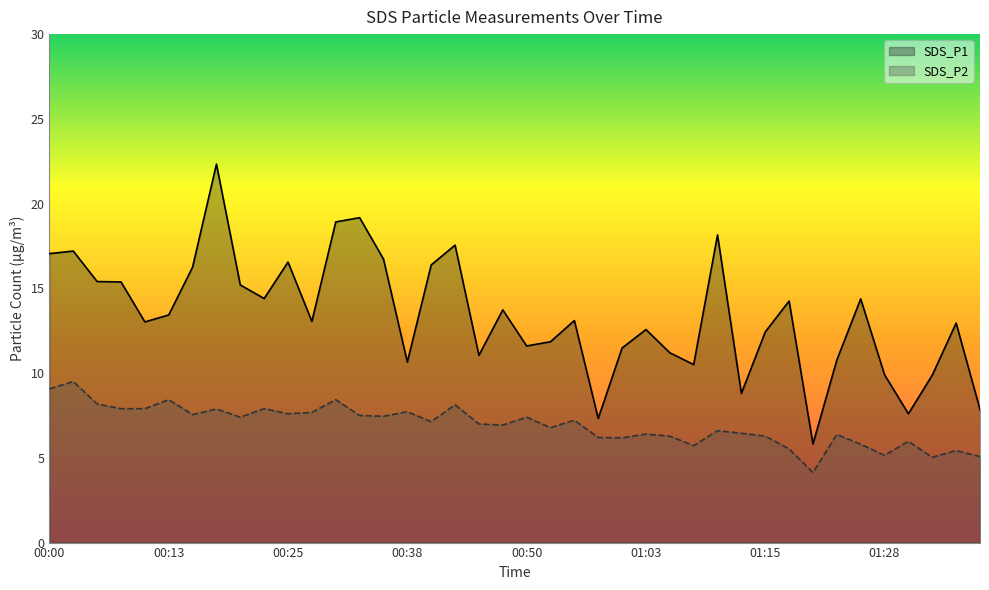

At which category is the sum across all series the highest?

00:18